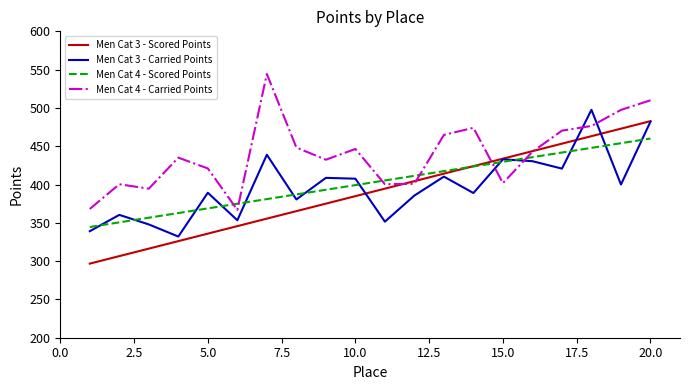

What is the average value of the Men Cat 3 - Scored Points series?

389.7